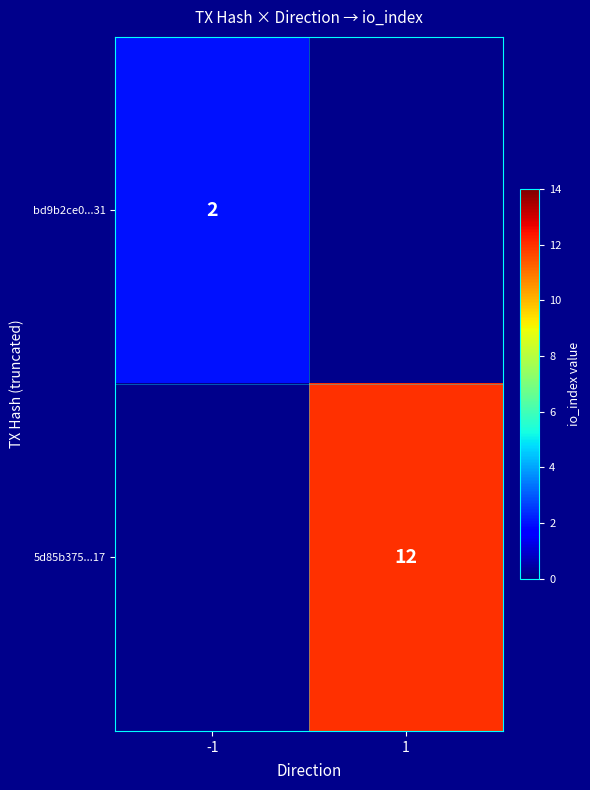

The 5d85b375...17 series shows 12 at 1. True or false?

True